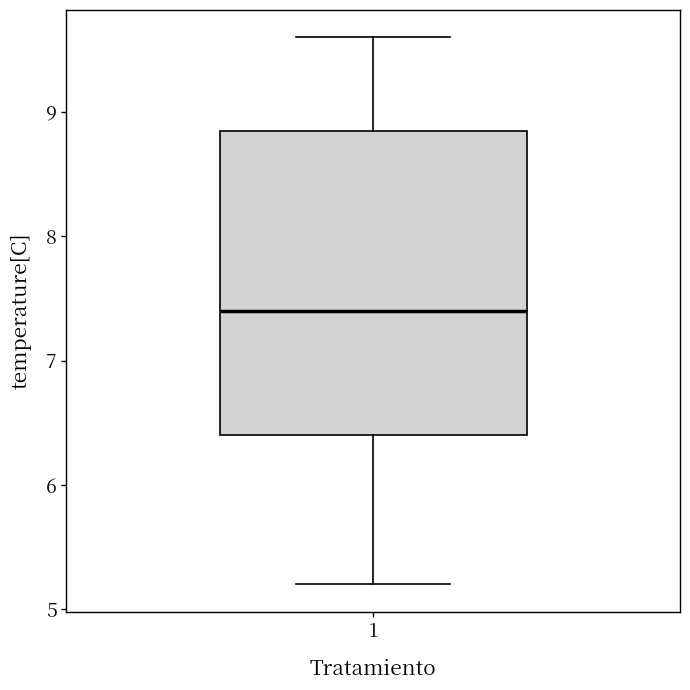

Where does the median line of the box at x = 1 sit on the y-axis? The values are not printed on the chart, so give them approximately, as read against the axis.

7.4